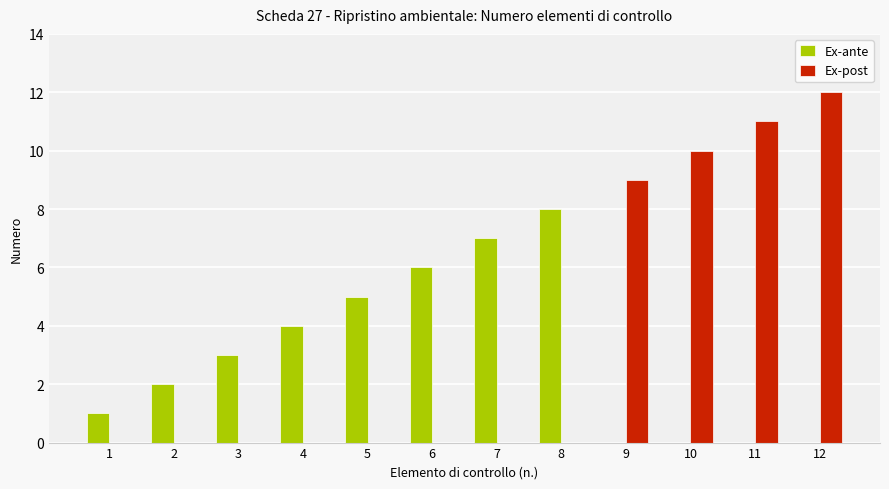

Which series changed the most between 1 and 4?

Ex-ante